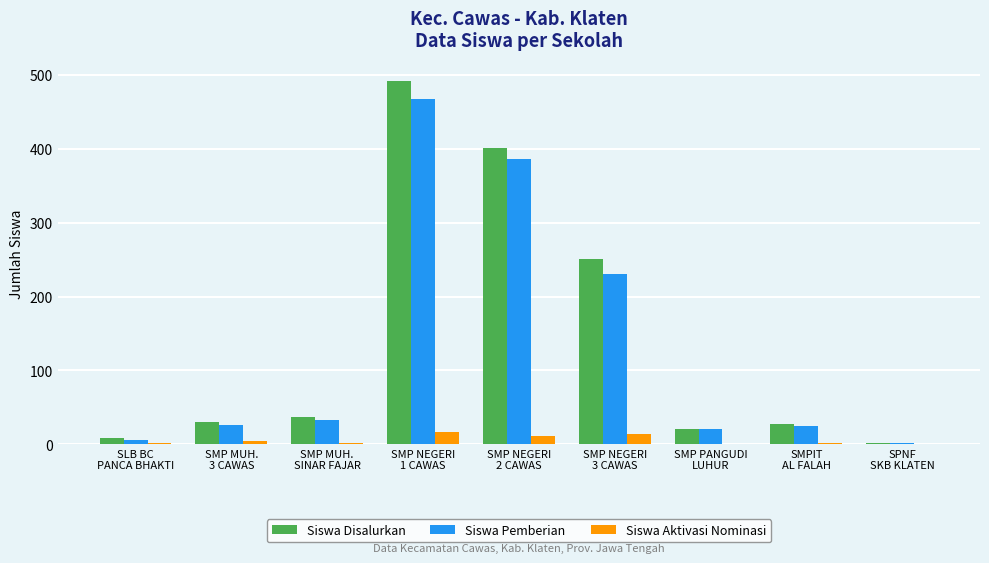

What is the sum of all Siswa Disalurkan values?

1270